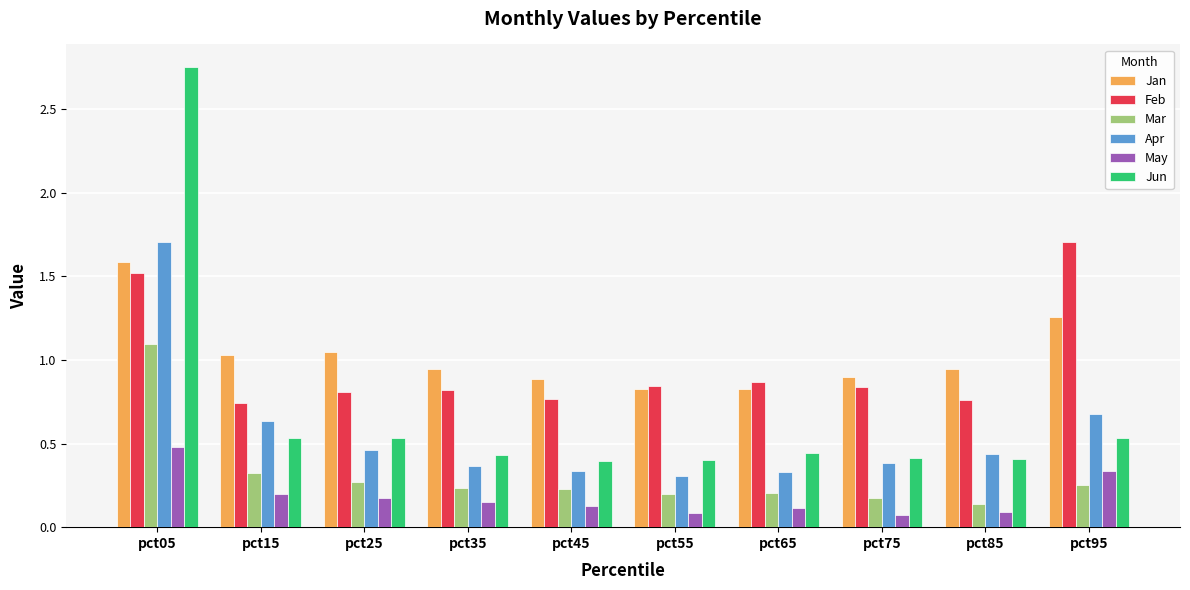

True or false: Feb has a value of 0.8 at pct55.

True